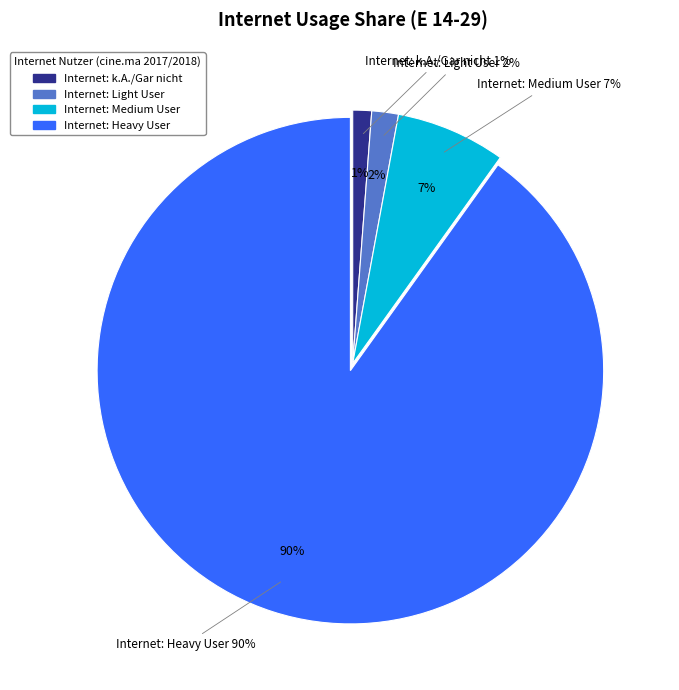

What portion of the pie excludes Internet: Medium User?

93.0%